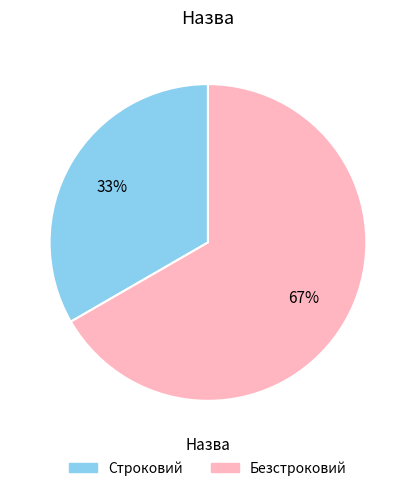

Is it true that Безстроковий is 67% of the pie?

True